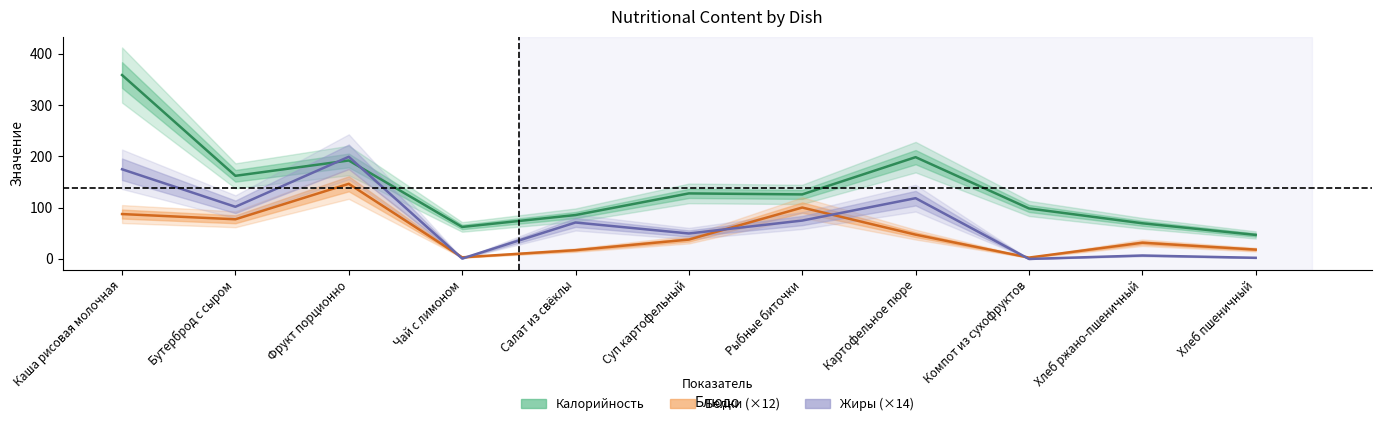

What is the difference between the maximum and minimum values in the Калорийность series?

312.0